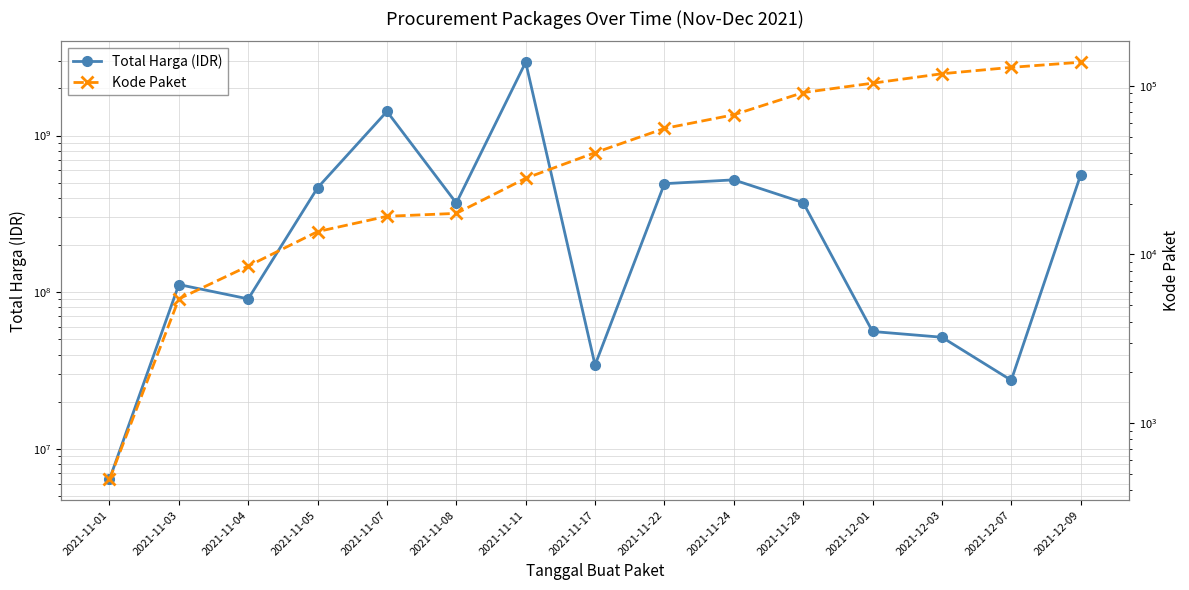

Which label corresponds to the largest value in the chart?

2021-11-11